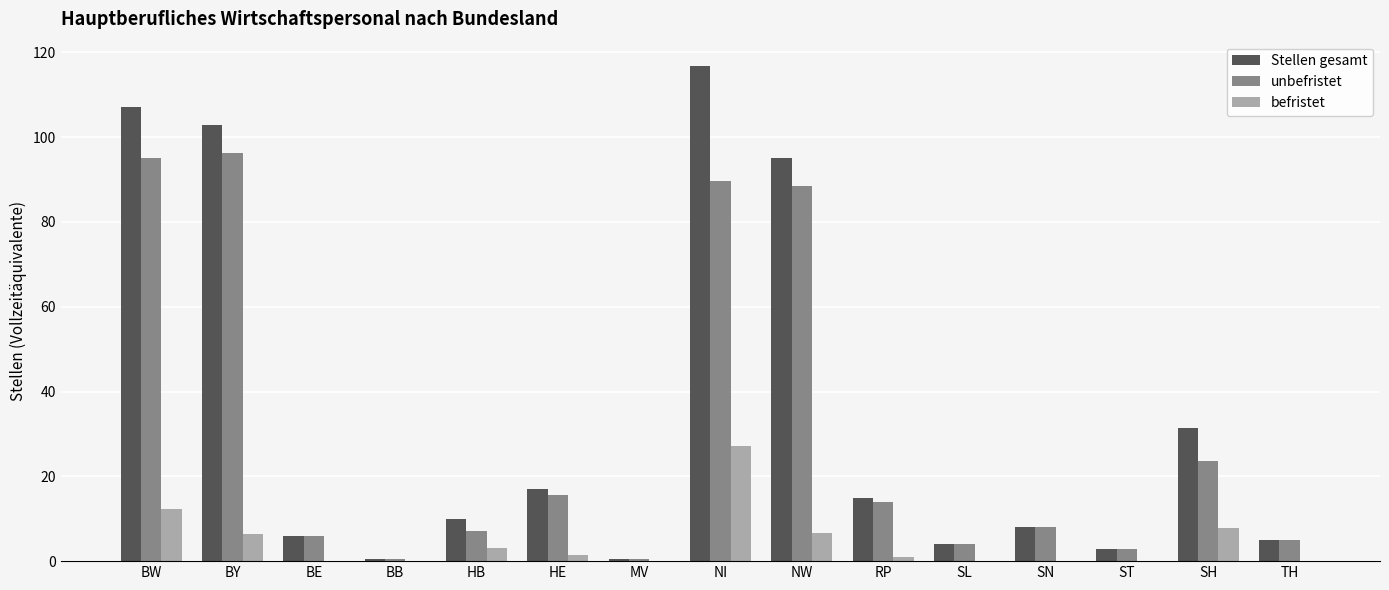

What is the maximum value for unbefristet?

96.3